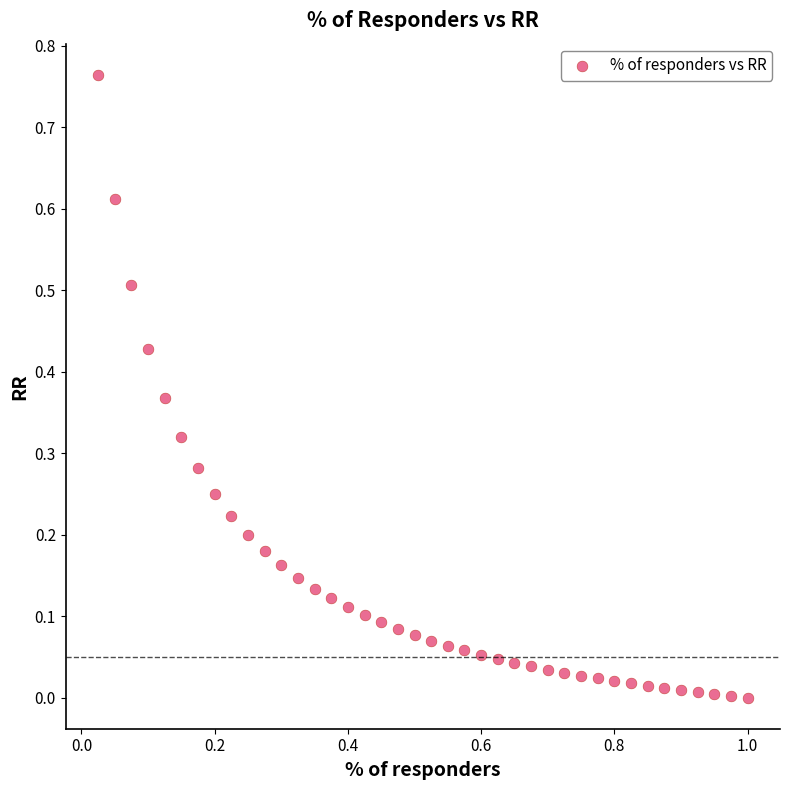

What is the range of X values (max minus min)?

1.0